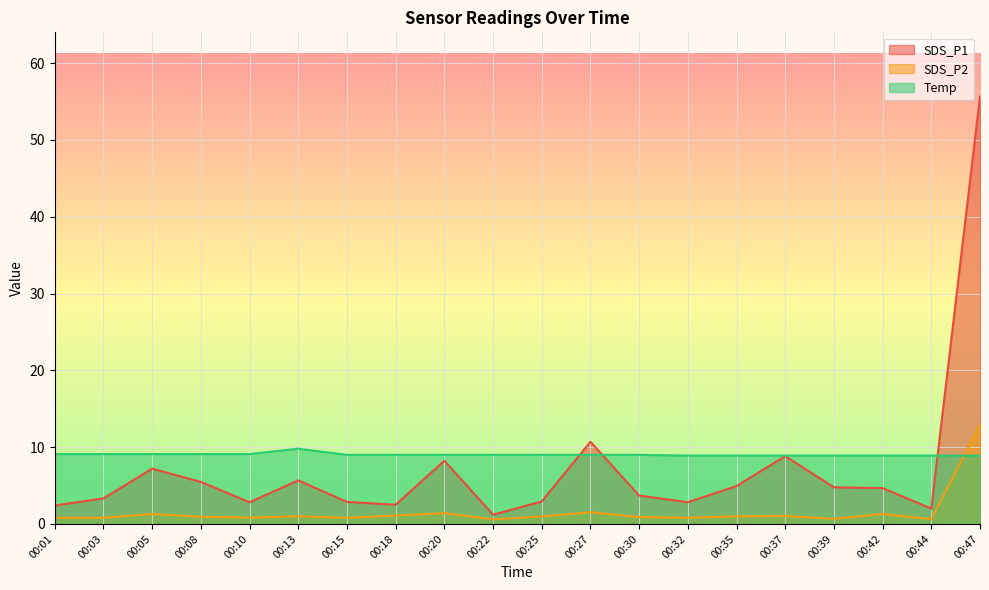

What is the sum of all Temp values?

180.6